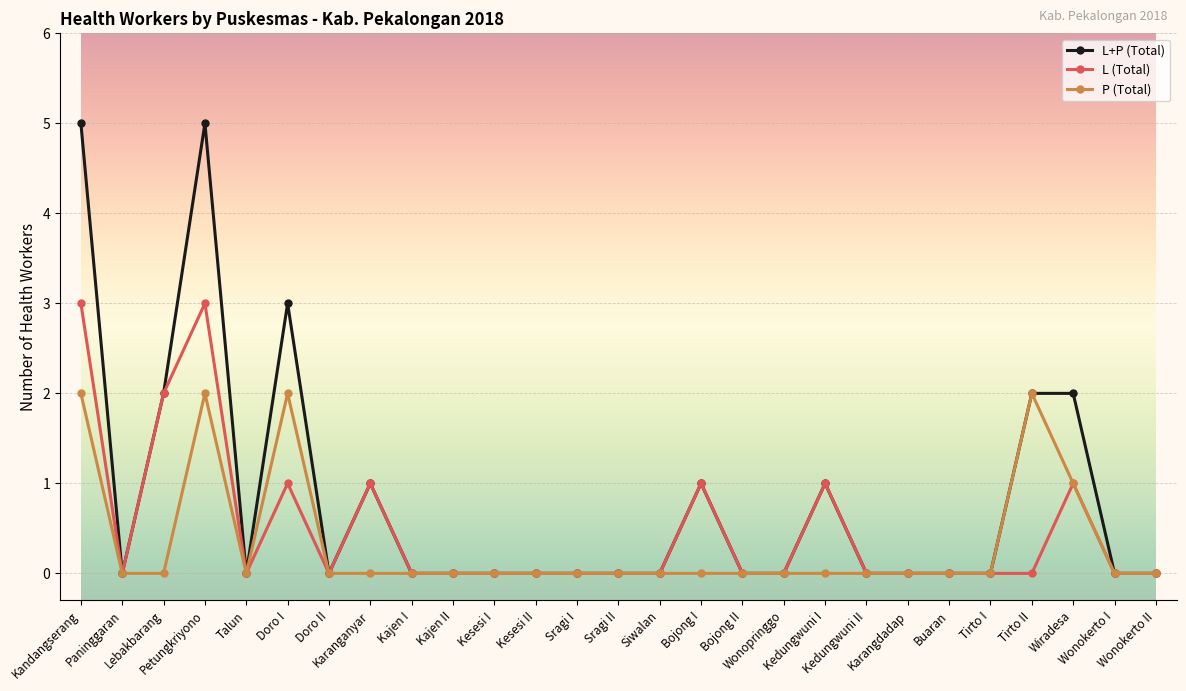

What is the maximum value for L (Total)?

3